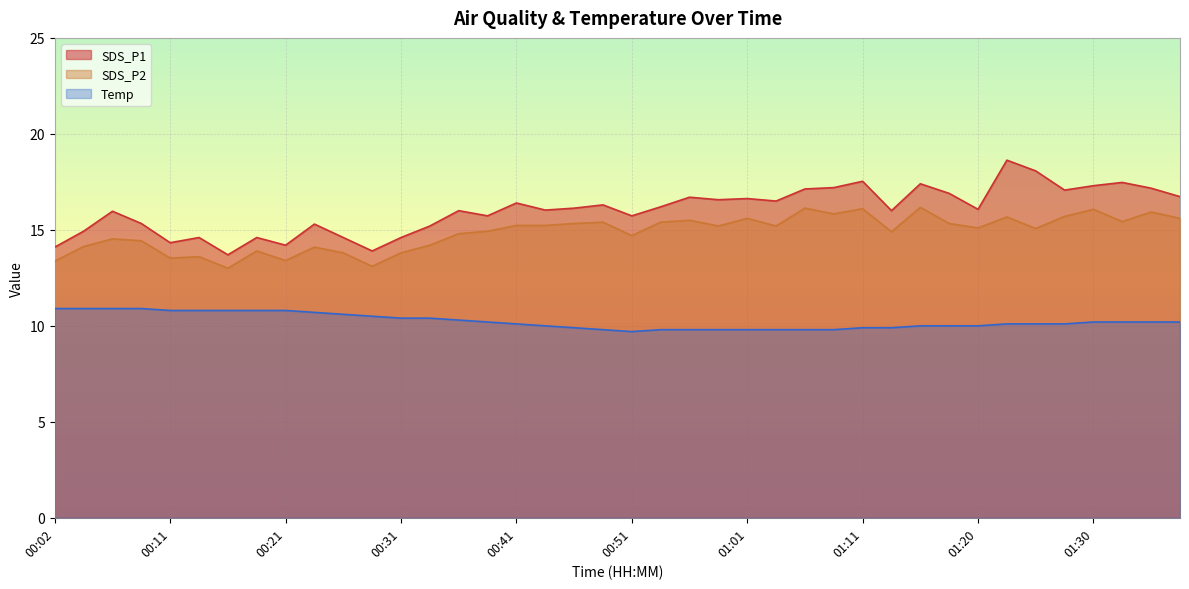

How many values in the SDS_P2 series exceed 15?

22